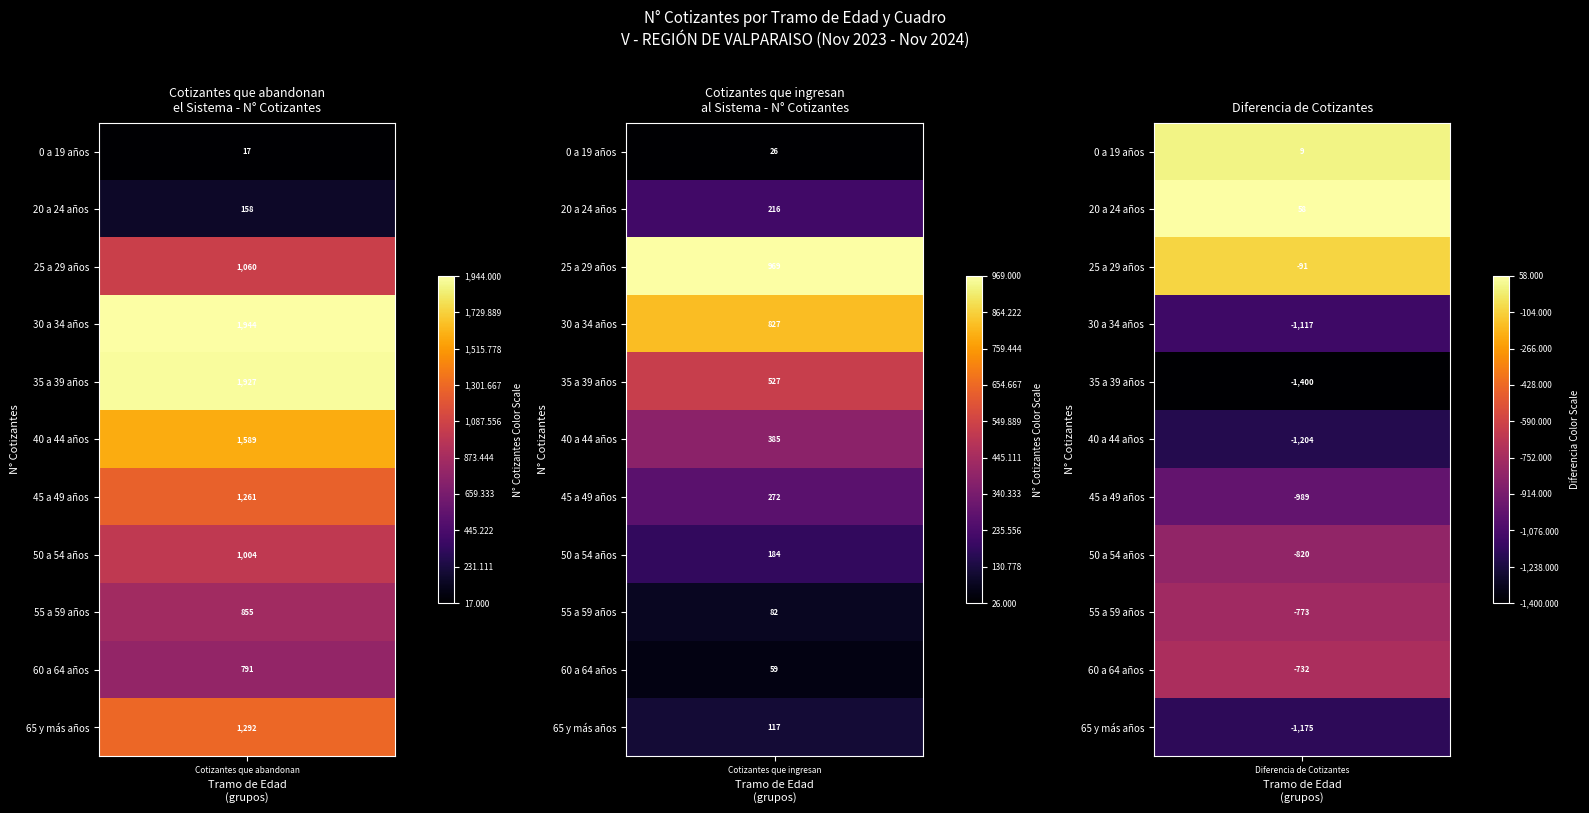

How many values in the 30 a 34 años series exceed 827?

1